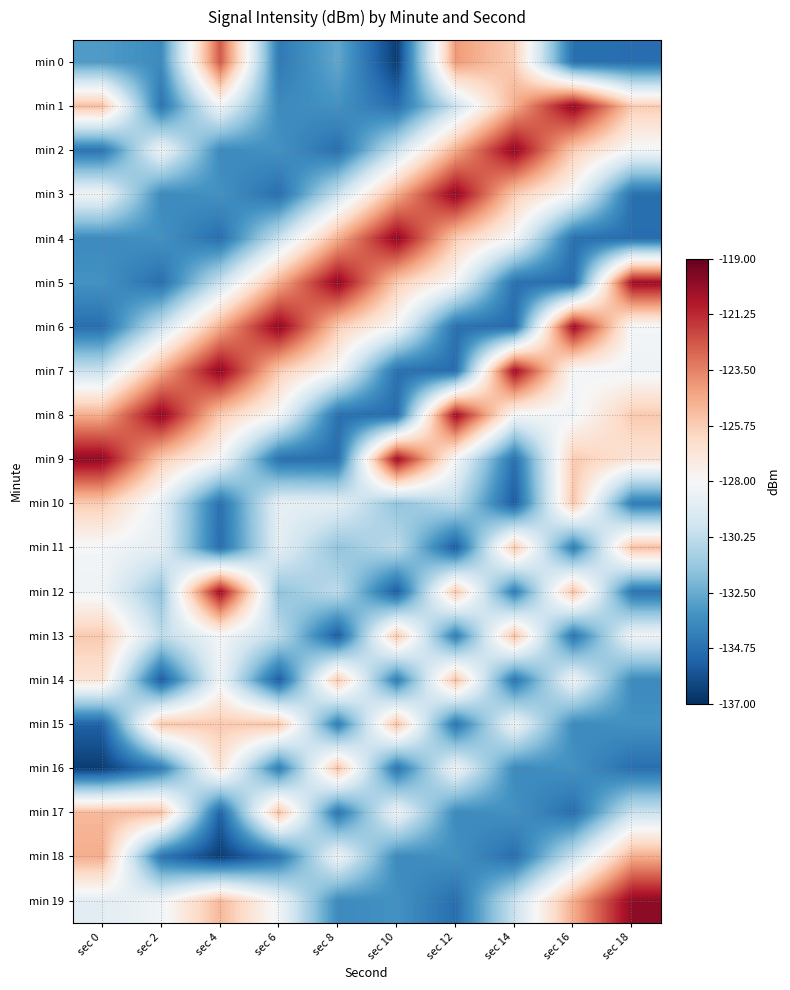

Count the number of data series in this chart.

20